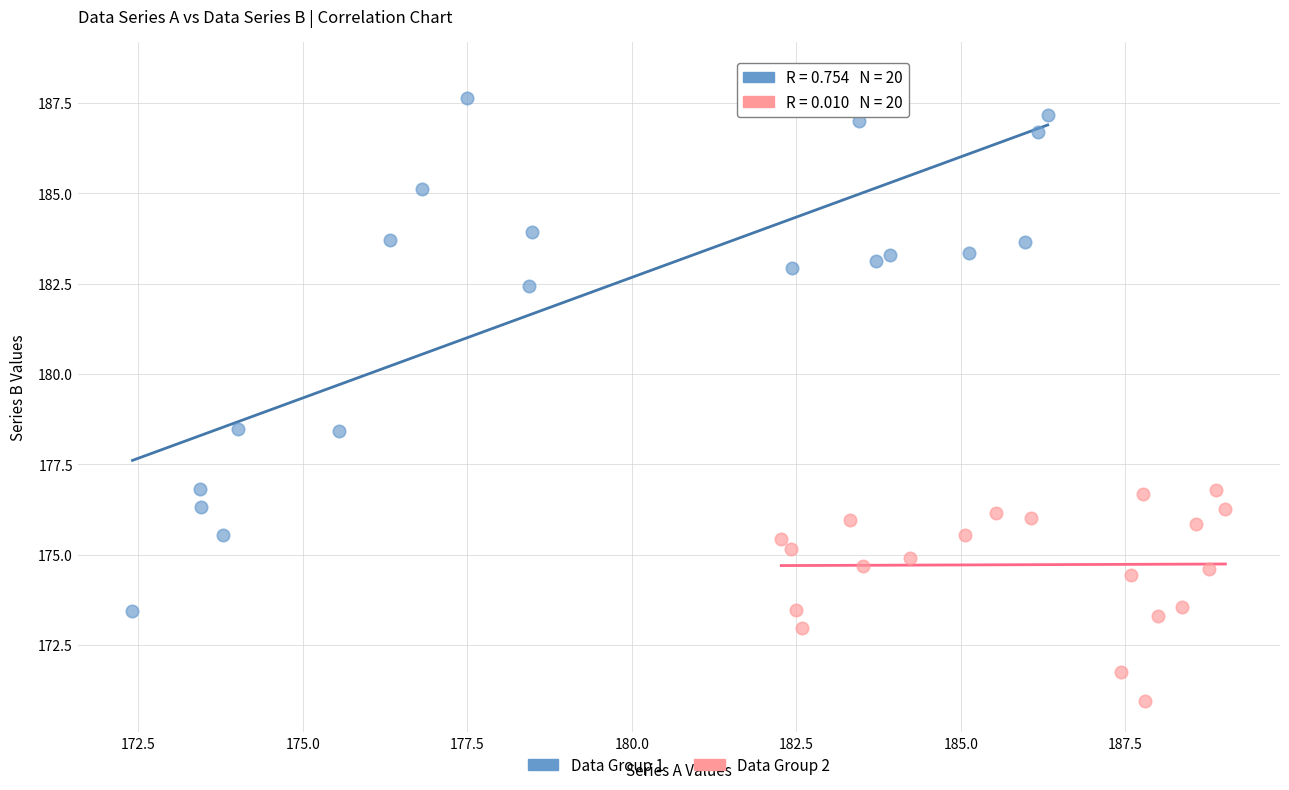

Which series reaches the minimum Y coordinate?

Data Group 2